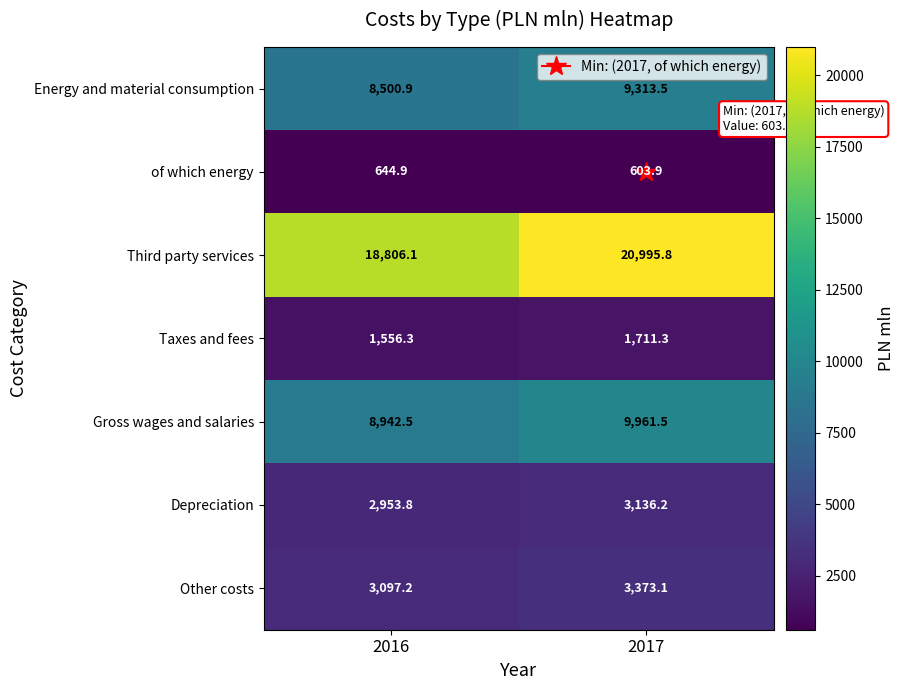

What is the sum of all Depreciation values?

6090.0